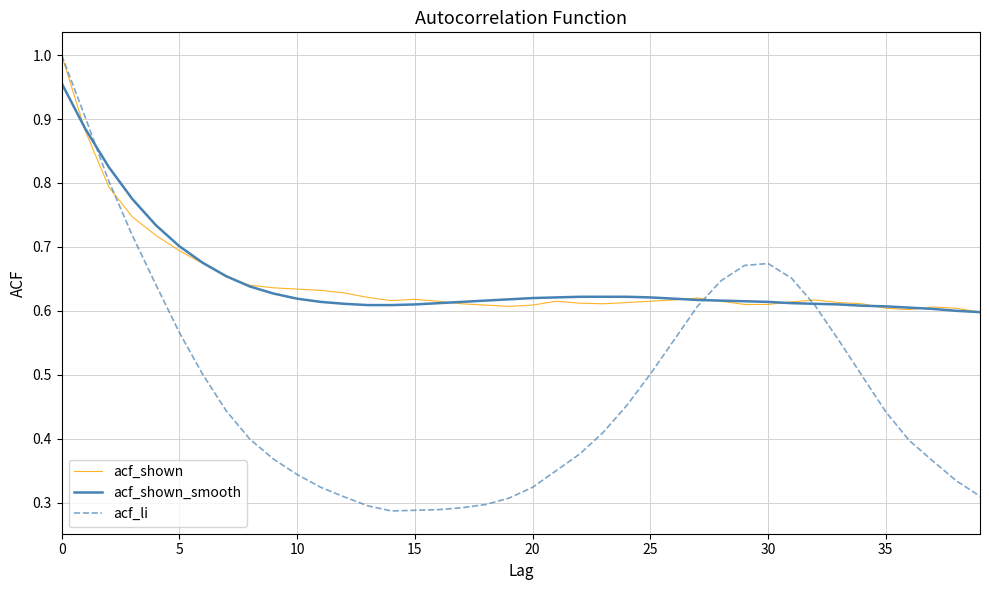

Which series has the widest spread of values?

acf_li